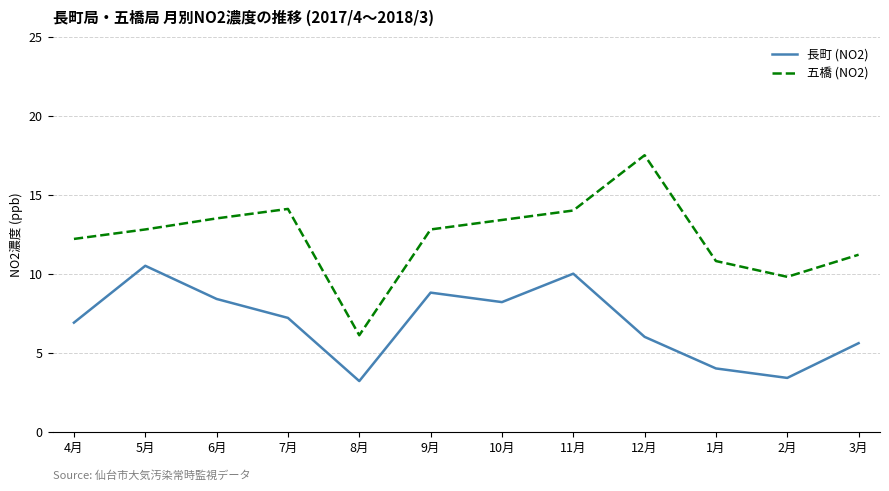

How many values in the 長町 (NO2) series exceed 7?

6